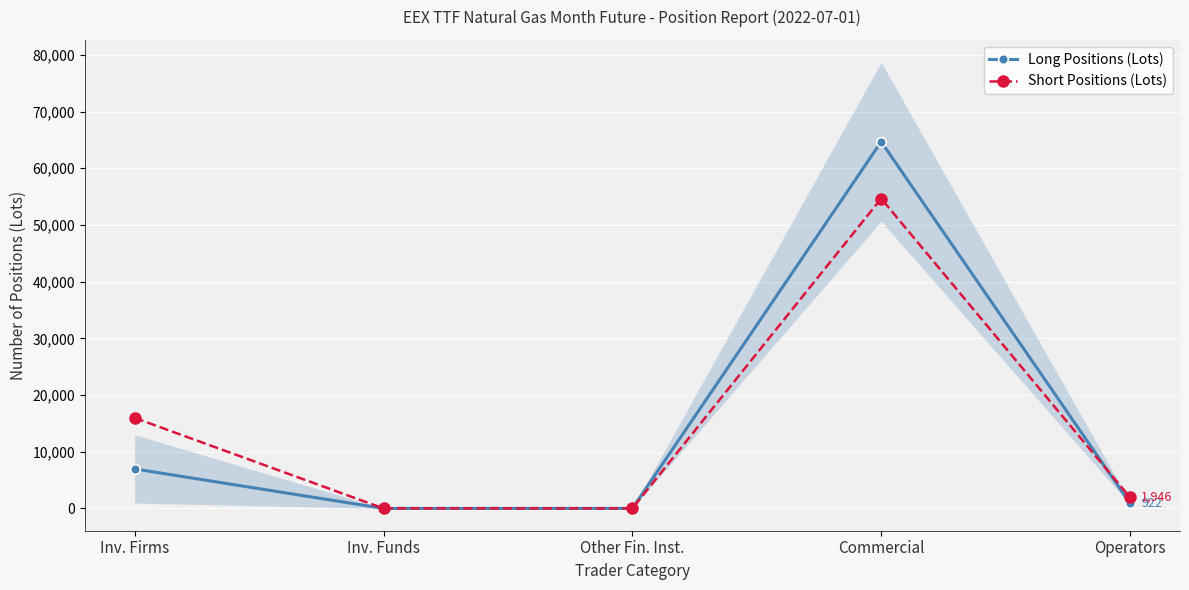

Rank the categories by Long Positions (Lots) value from highest to lowest.

Commercial, Inv. Firms, Operators, Inv. Funds, Other Fin. Inst.